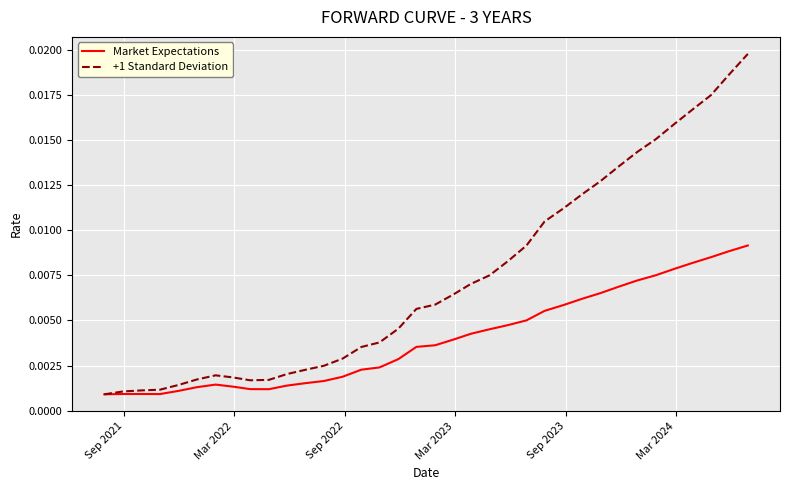

Which series has the widest spread of values?

+1 Standard Deviation